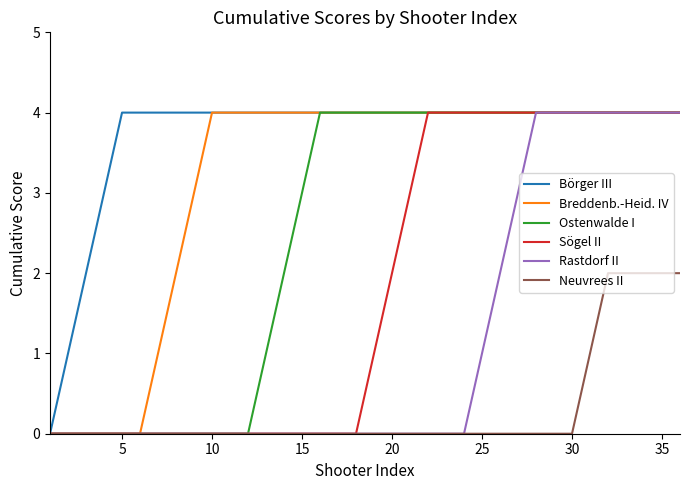

List the series in order of their overall mean, highest first.

Börger III, Breddenb.-Heid. IV, Ostenwalde I, Sögel II, Rastdorf II, Neuvrees II